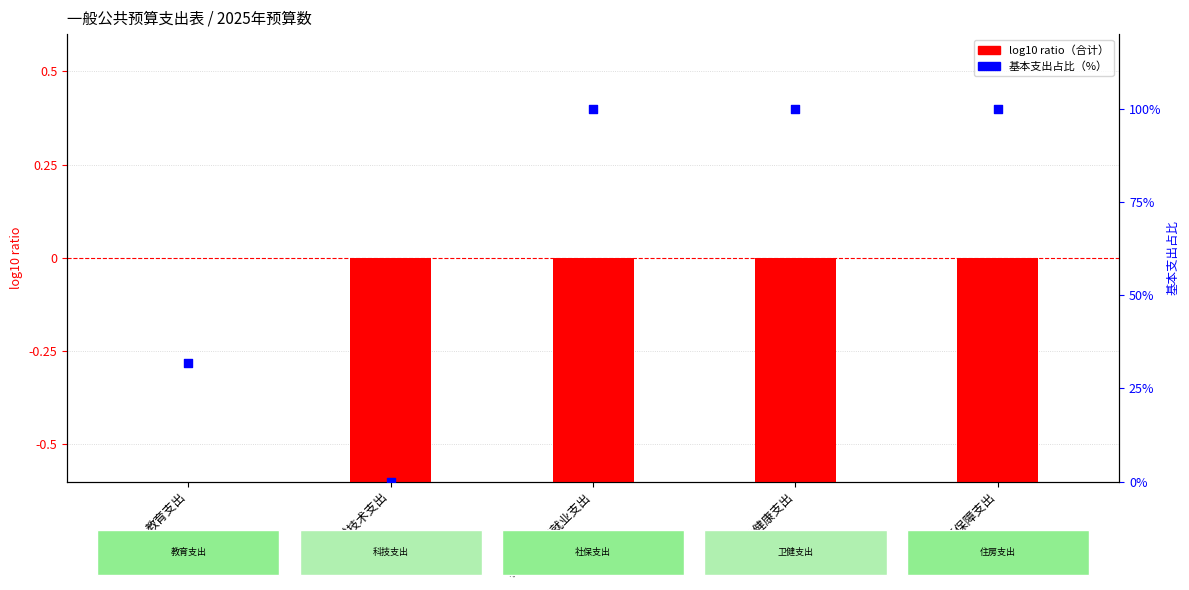

What is the total value across all series at 住房保障支出?

98.3